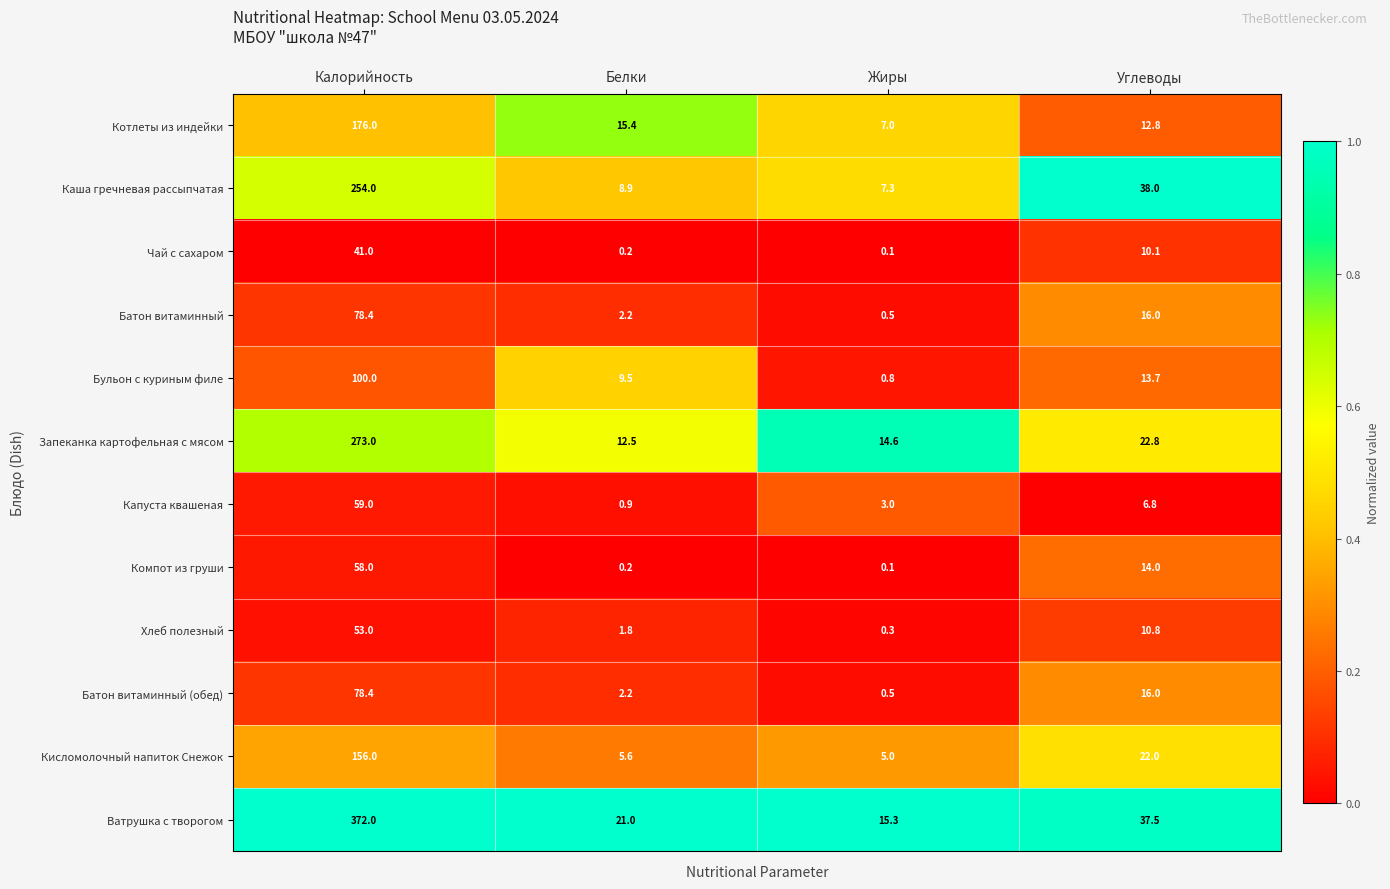

List the labels in order of Котлеты из индейки value, smallest first.

Жиры, Углеводы, Белки, Калорийность